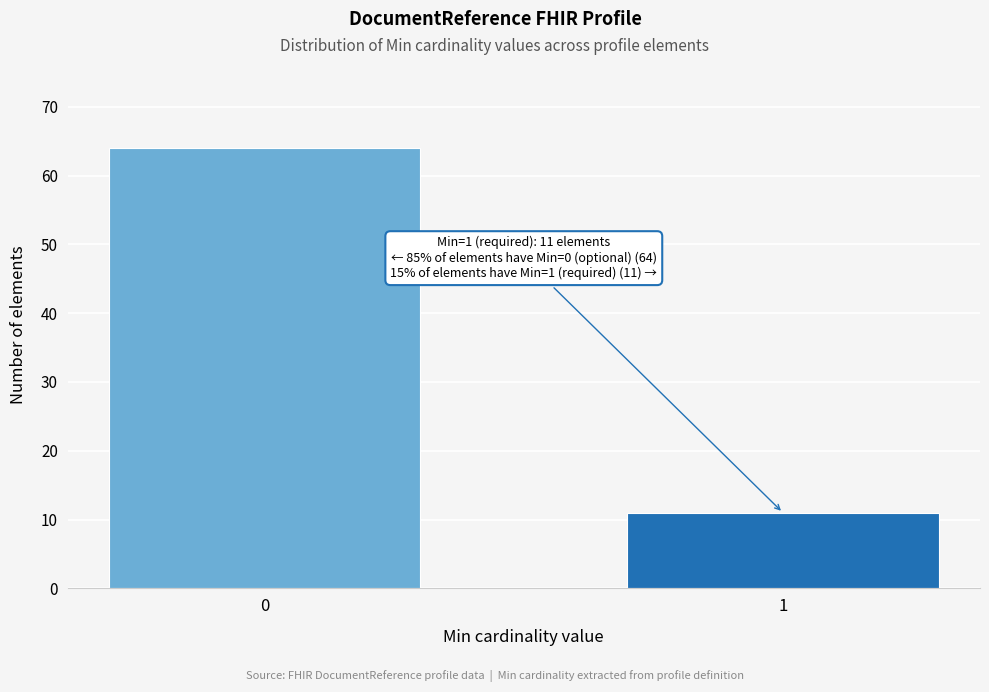

Reading left to right, transcribe all the data shown in this chart.

0=64	1=11